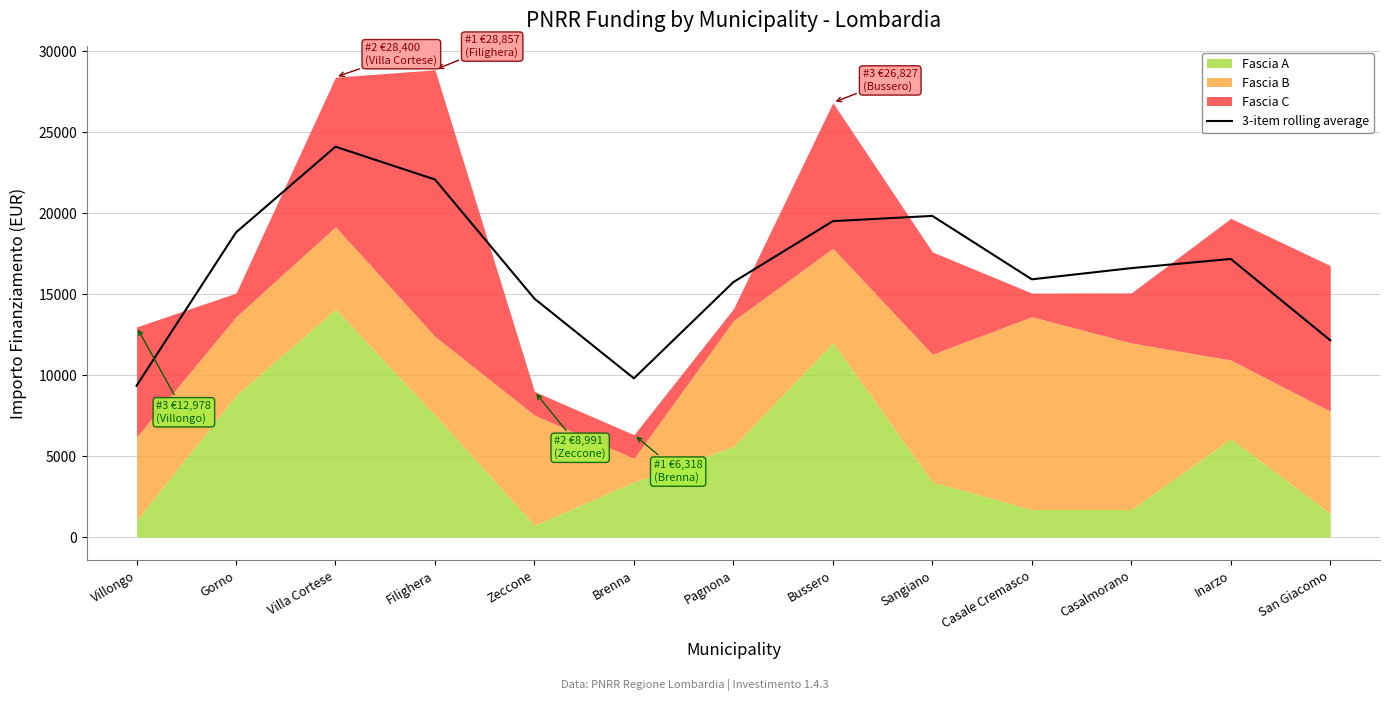

What is the label of the 6th point from the left?

Brenna